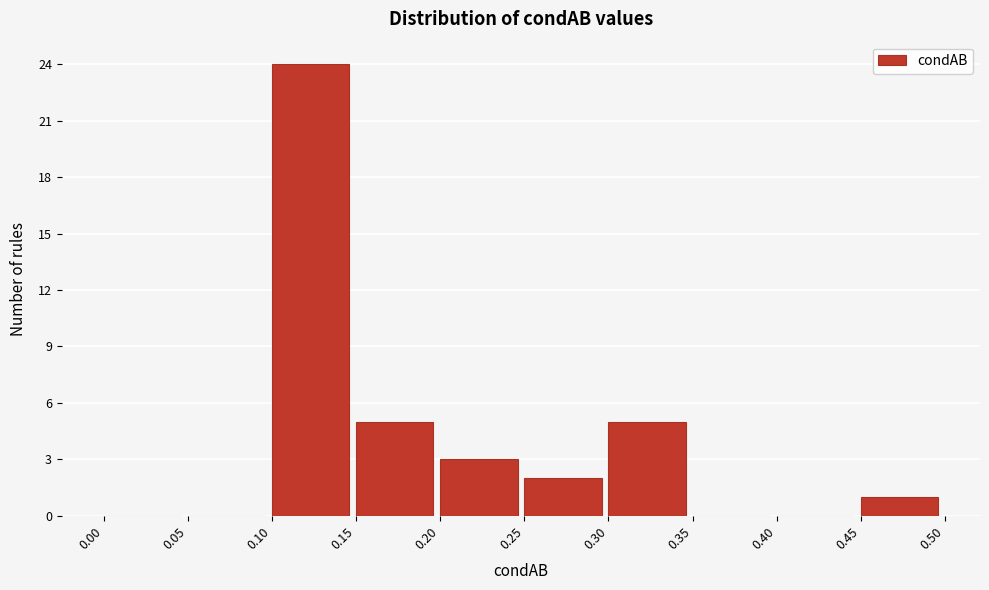

Reading left to right, transcribe this chart: for each bar, give the range it covers on the x-axis and its height. The values are not printed on the chart, so give them approximately, as read against the axis.

0.00 to 0.05: 0
0.05 to 0.10: 0
0.10 to 0.15: 24
0.15 to 0.20: 5
0.20 to 0.25: 3
0.25 to 0.30: 2
0.30 to 0.35: 5
0.35 to 0.40: 0
0.40 to 0.45: 0
0.45 to 0.50: 1